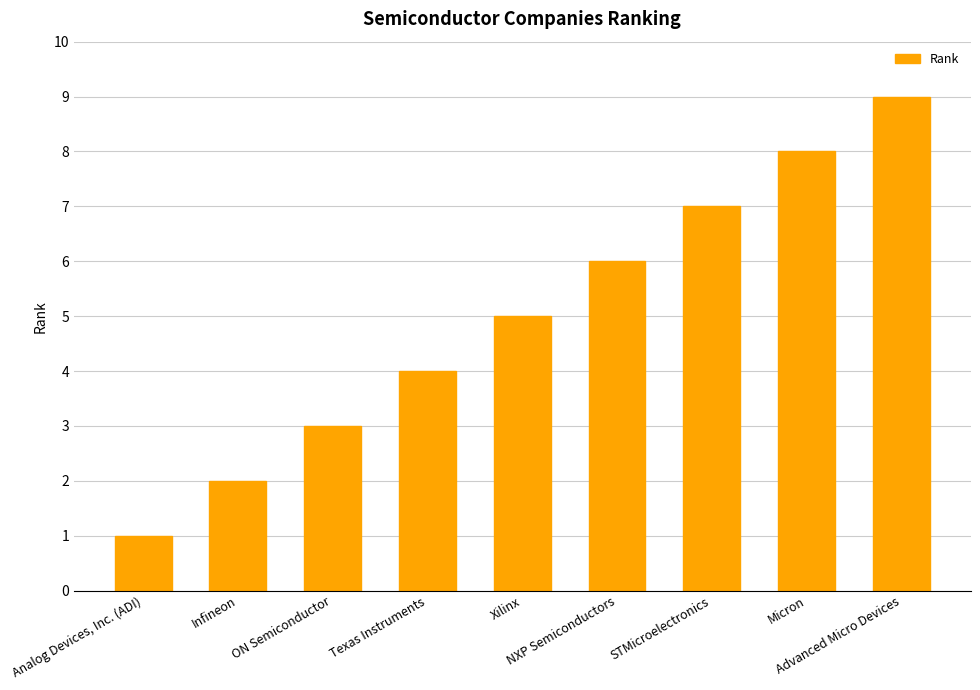

What is the greatest value displayed?

9